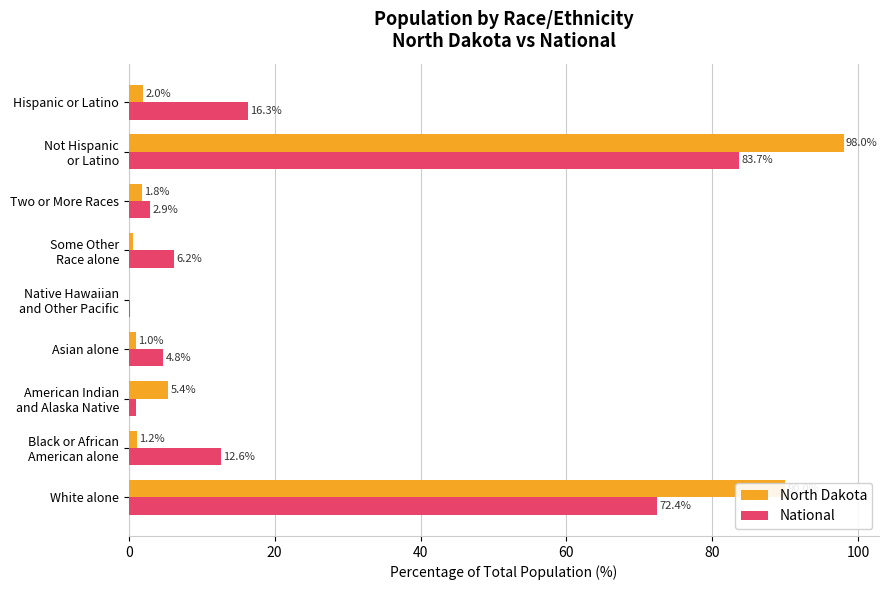

Where is North Dakota nearest to the value 49?

White alone